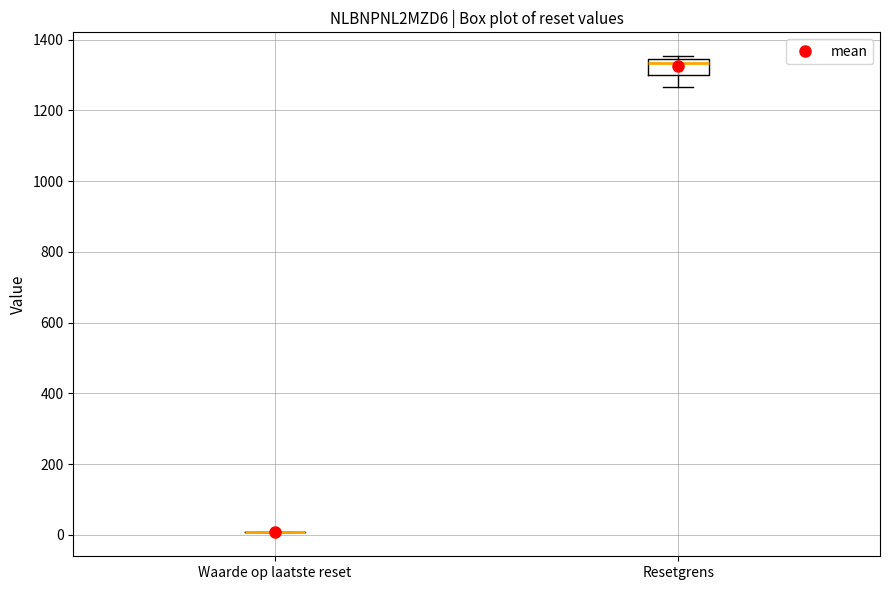

Where is the lower edge of the box for Resetgrens on the y-axis? The values are not printed on the chart, so give them approximately, as read against the axis.

1300